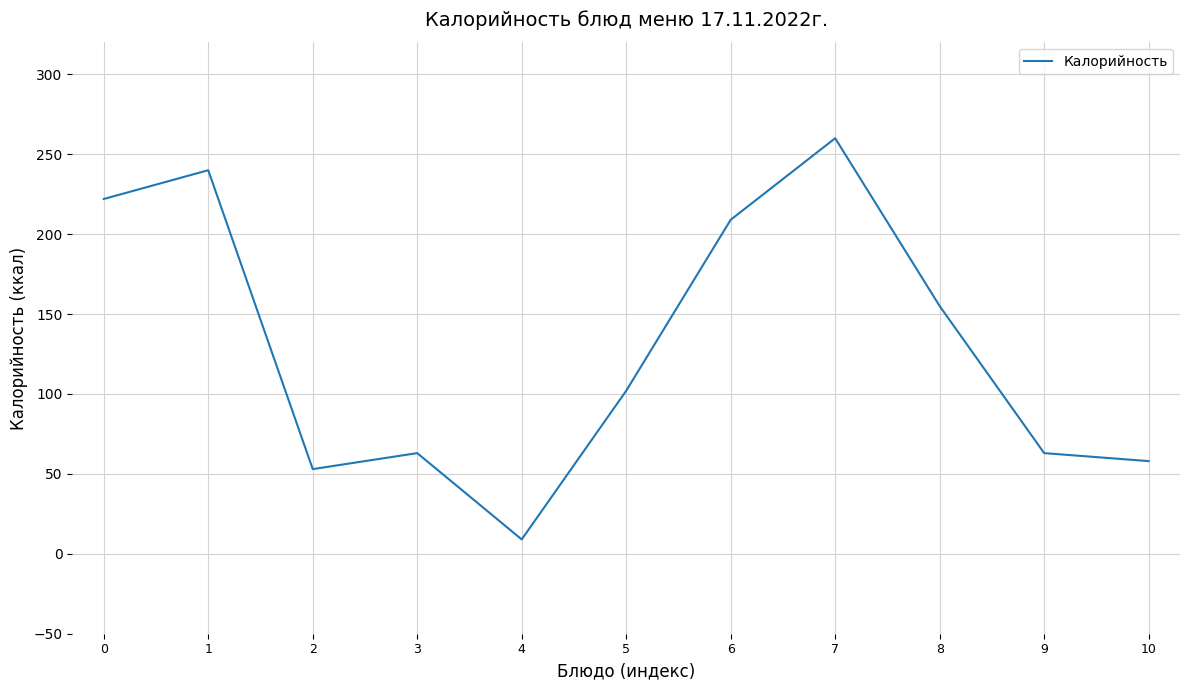

True or false: there are more than 2 points higher than both neighbors.

True